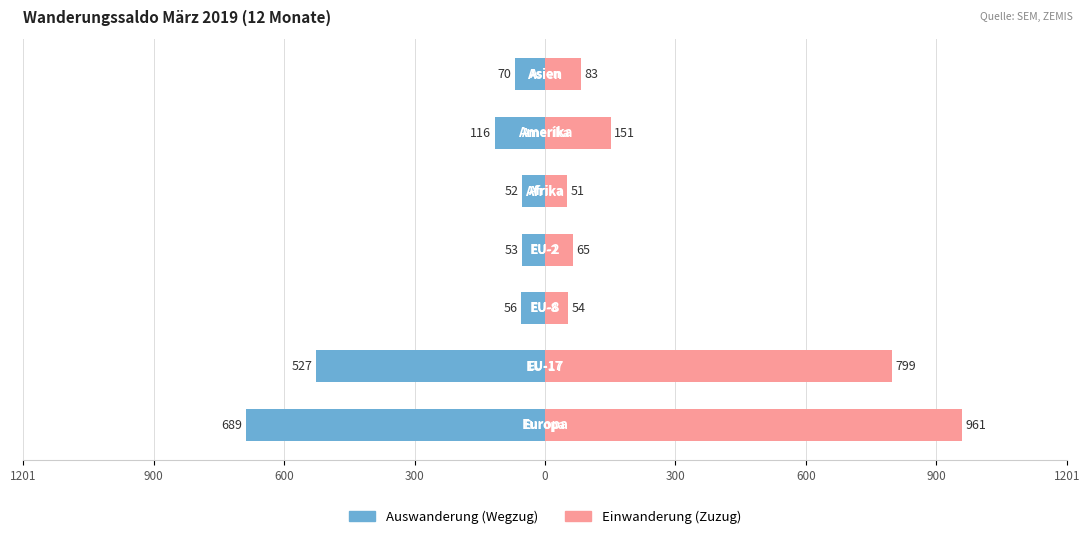

Are the bars horizontal?

Yes